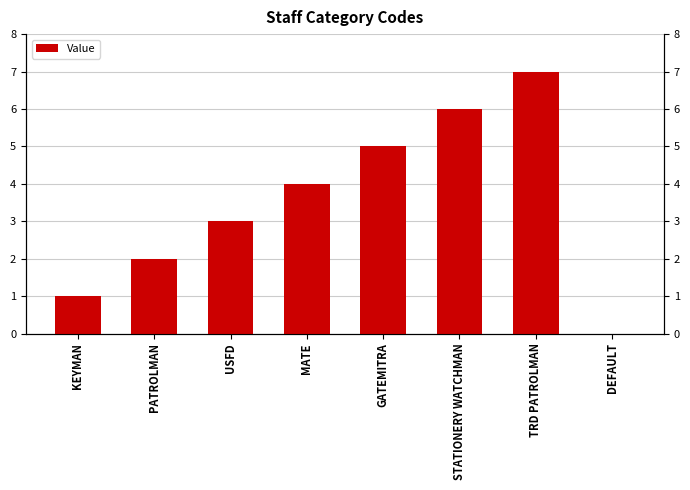

Which category has the lowest value across all series?

DEFAULT